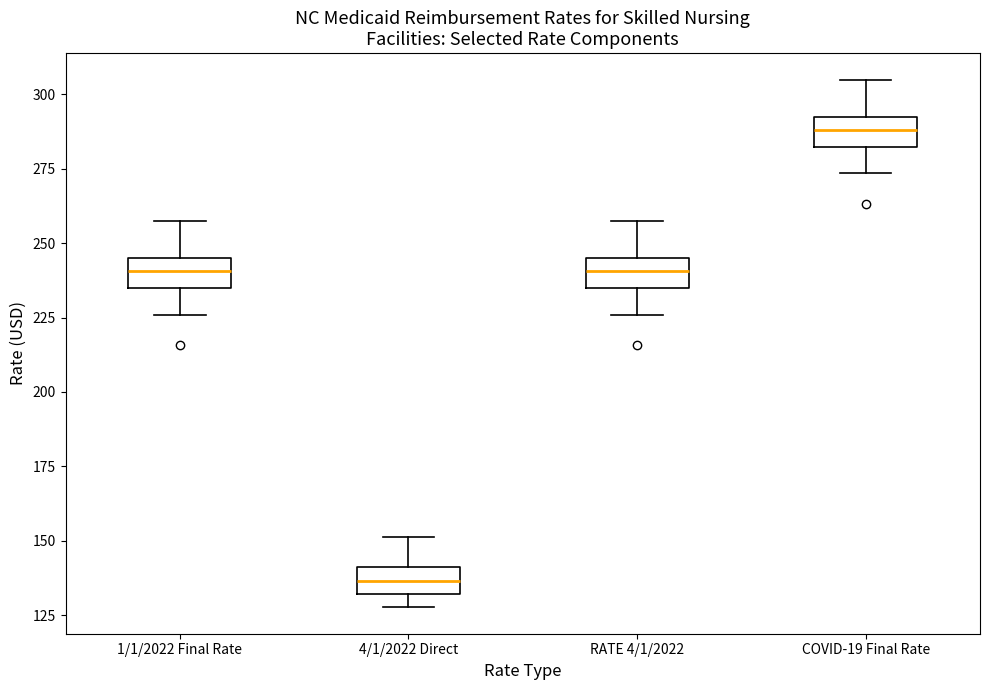

Which box's median line is the lowest?

4/1/2022 Direct